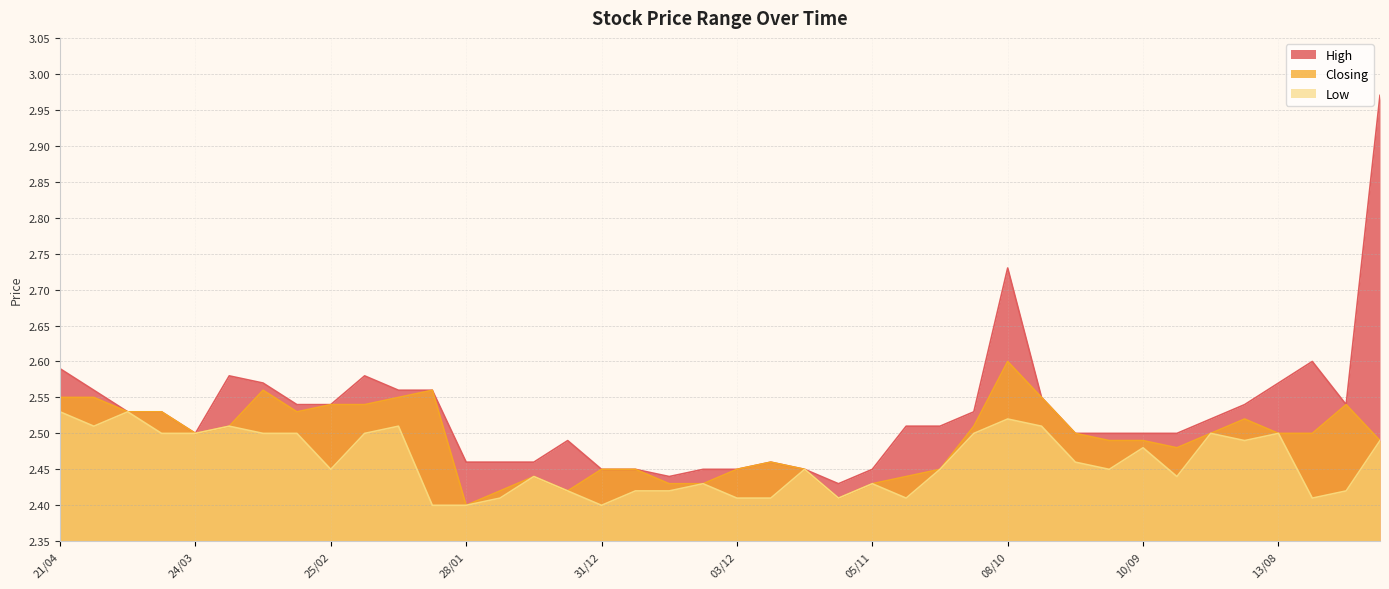

True or false: High has a value of 3.6 at 05/11.

False